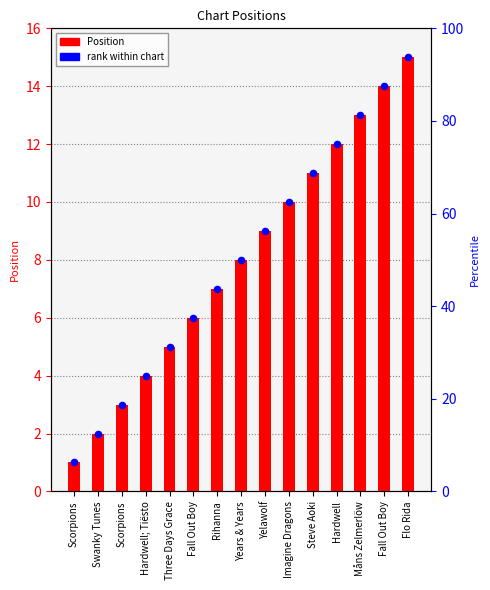

Which series has the largest total across all categories?

Position